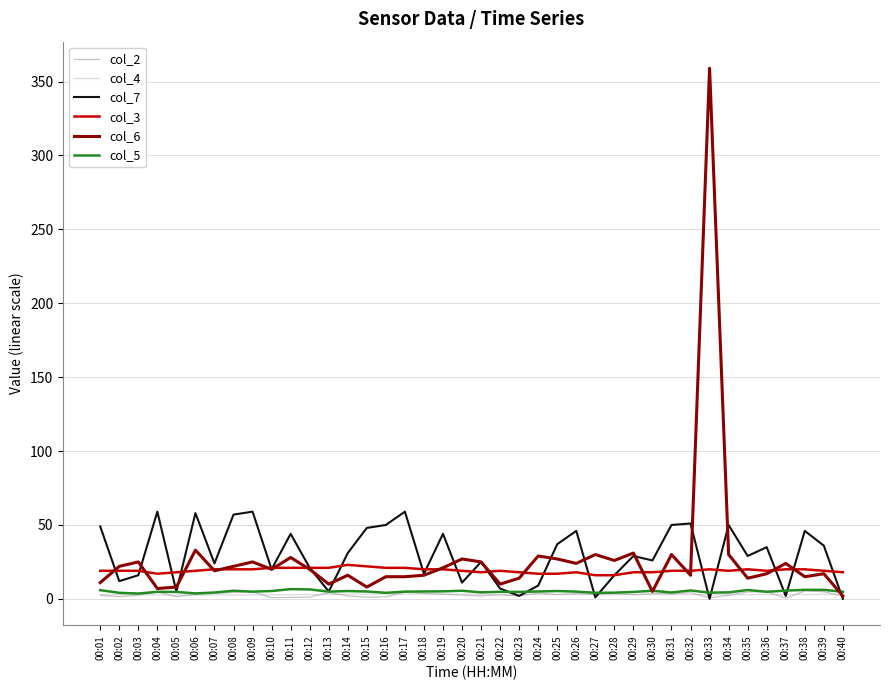

What is the sum of all col_5 values?

199.2